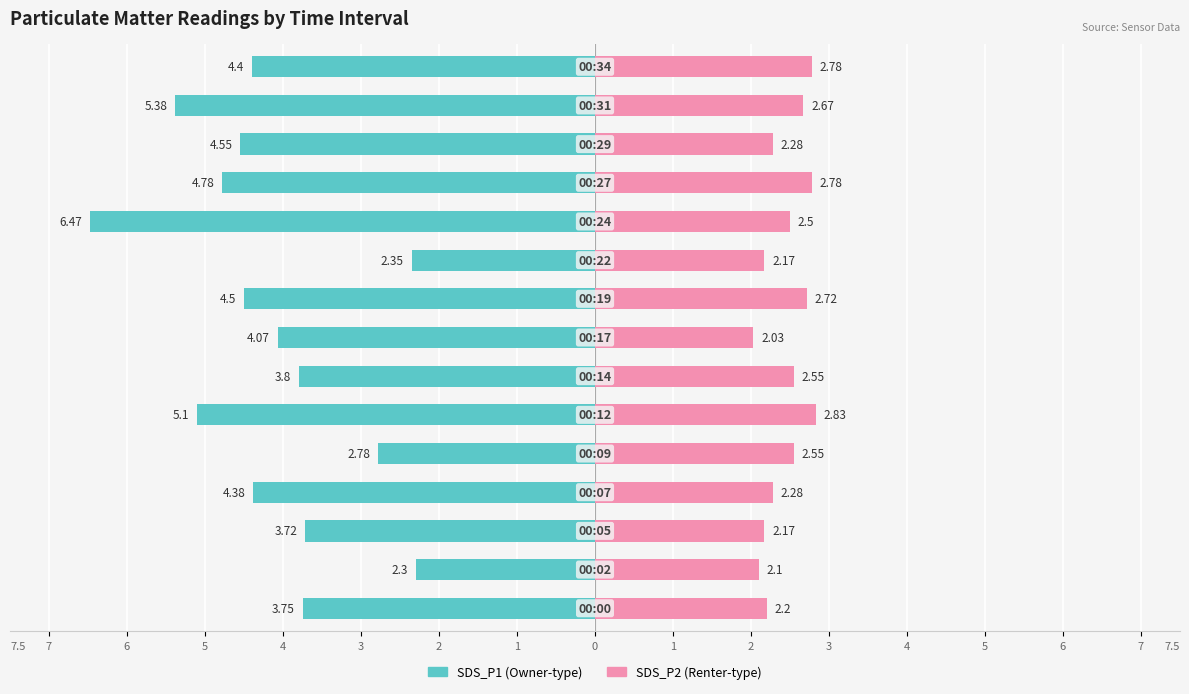

Reading left to right, extract all data points from this chart.

SDS_P1: 7=-3.8	6=-2.3	5=-3.7	4=-4.4	3=-2.8	2=-5.1	1=-3.8	0=-4.1	1=-4.5	2=-2.4	3=-6.5	4=-4.8	5=-4.5	6=-5.4	7=-4.4
SDS_P2: 7=2.2	6=2.1	5=2.2	4=2.3	3=2.5	2=2.8	1=2.5	0=2.0	1=2.7	2=2.2	3=2.5	4=2.8	5=2.3	6=2.7	7=2.8